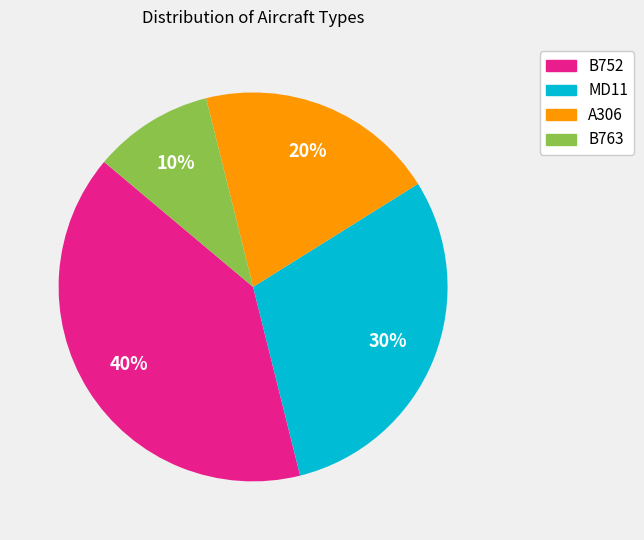

Rank the categories by value from lowest to highest.

B763, A306, MD11, B752